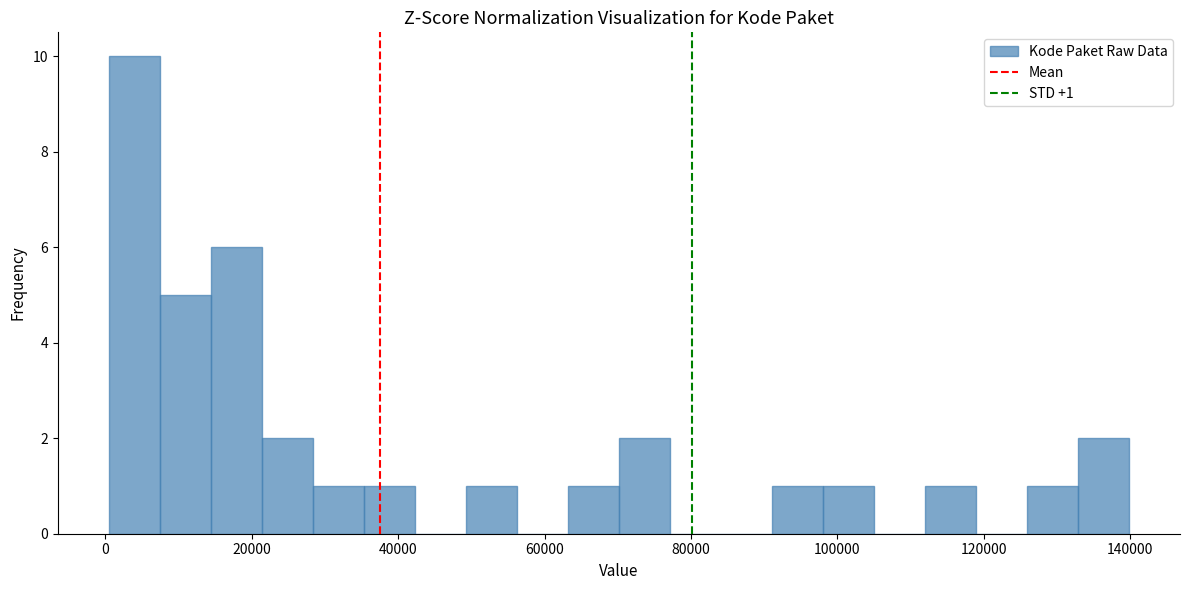

Read against the x-axis, roughly where is the centre of the tallest bar?

4000